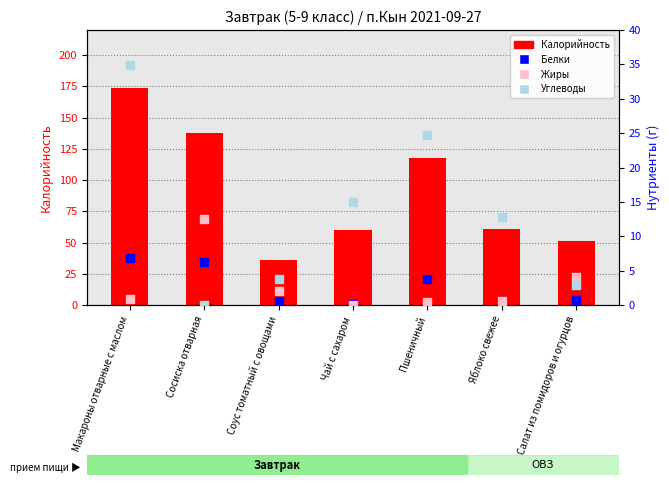

What are all the series names shown in the legend?

Калорийность, Белки, Жиры, Углеводы